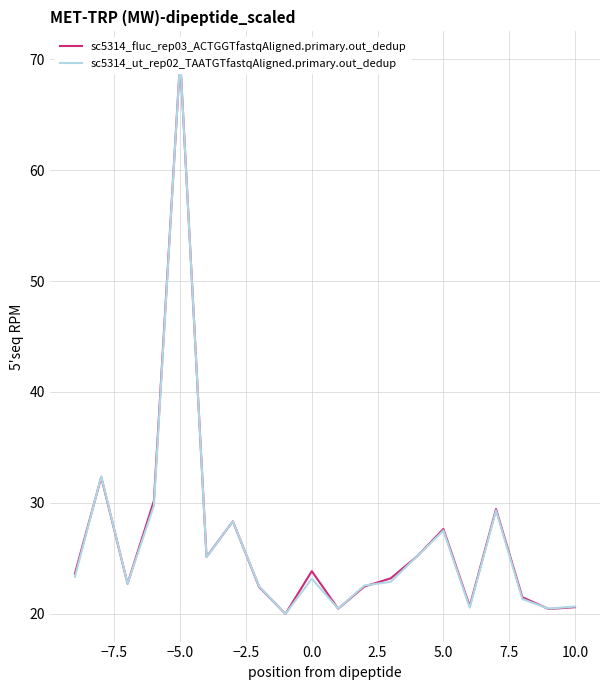

Does the chart have visible grid lines?

Yes